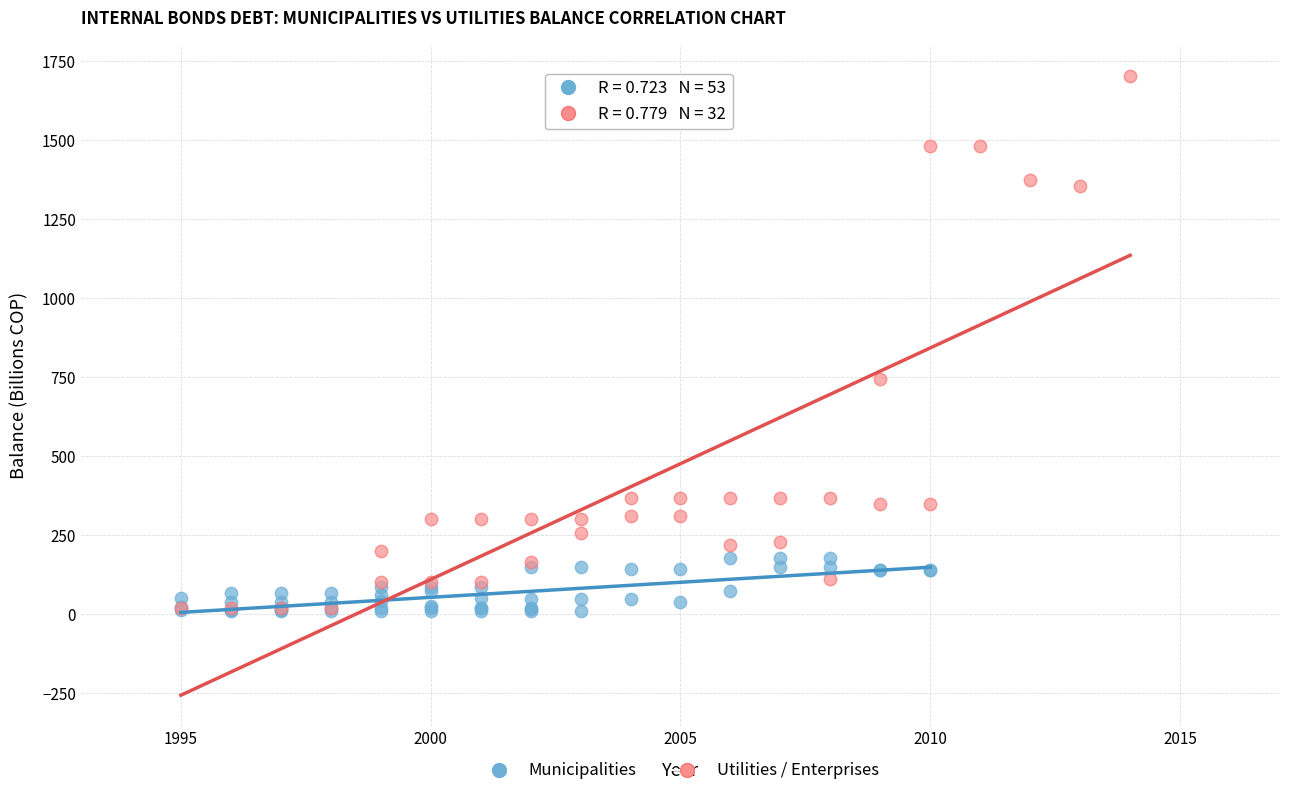

Which series has the widest spread of Y values?

Utilities / Enterprises